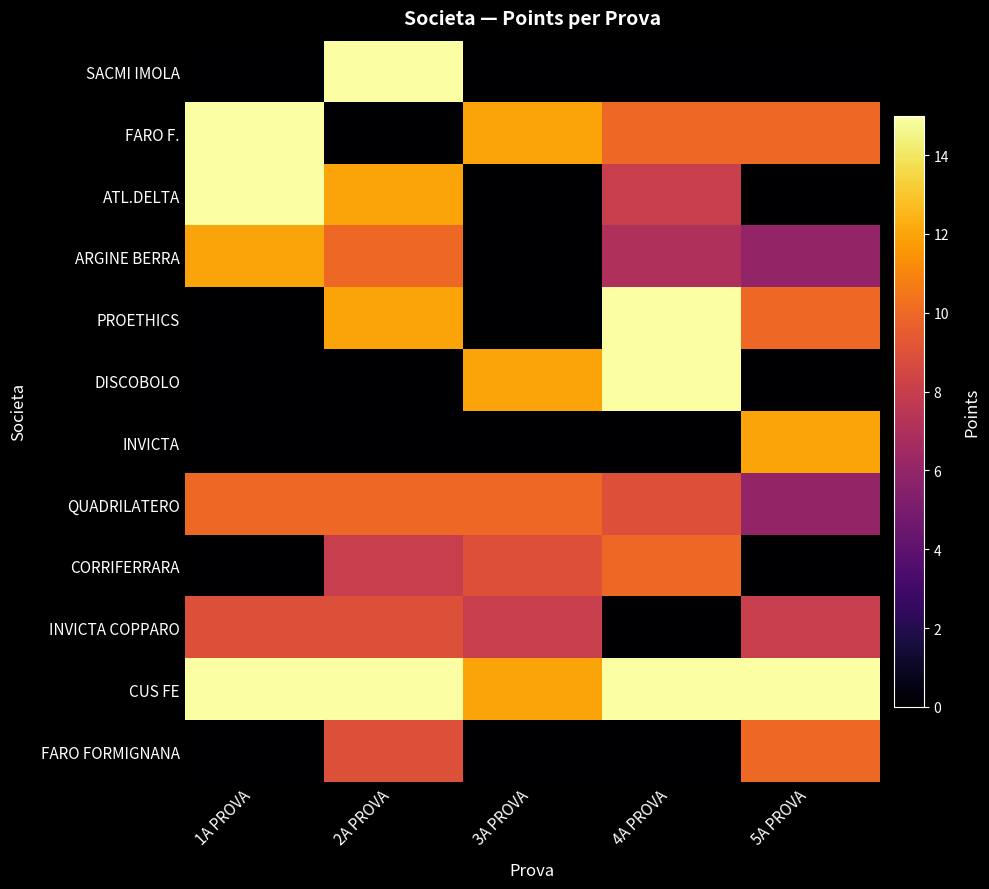

Between 1A PROVA and 5A PROVA, which is larger?

1A PROVA